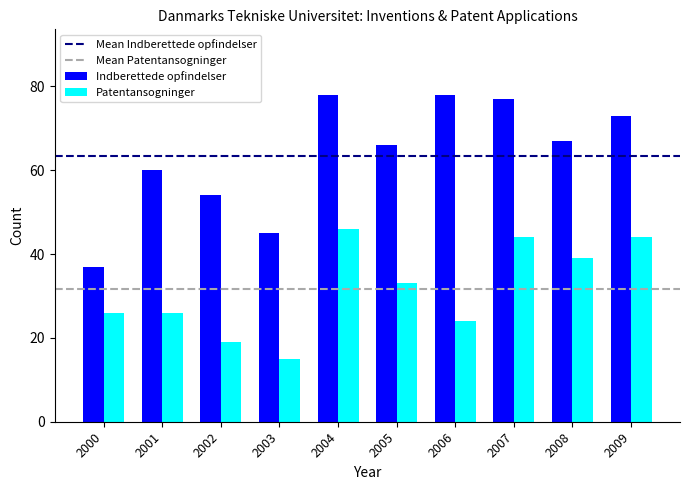

Reading left to right, list all the values displayed in this chart.

Indberettede opfindelser: 37	60	54	45	78	66	78	77	67	73
Patentansogninger: 26	26	19	15	46	33	24	44	39	44